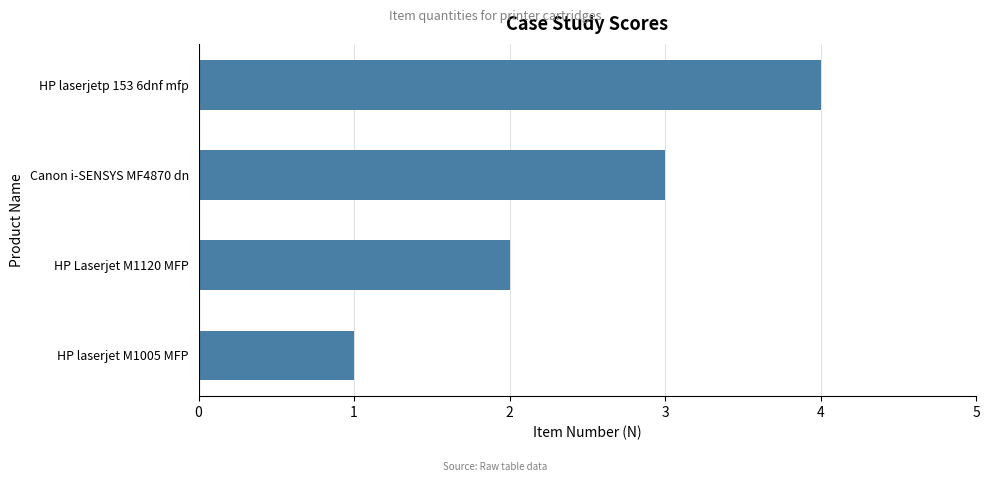

Where is the data nearest to the value 2?

HP Laserjet M1120 MFP